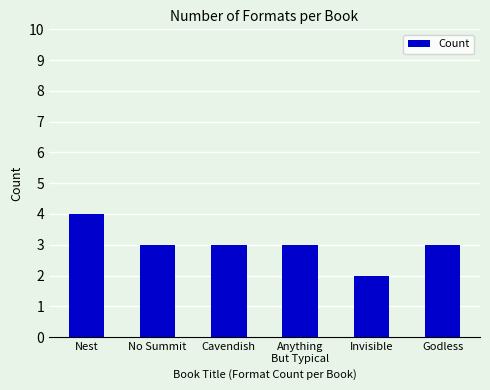

Count the number of categories in the chart.

6